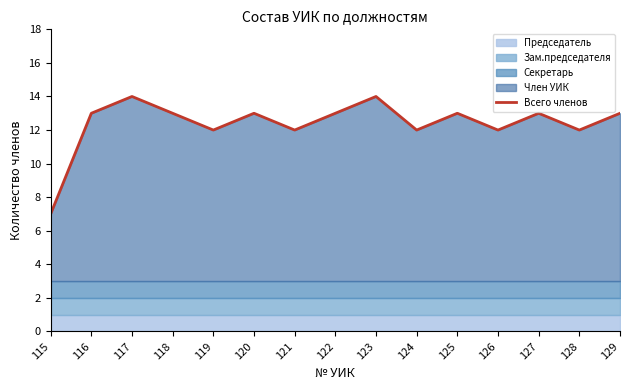

Rank the categories by value from highest to lowest.

117, 123, 116, 118, 120, 122, 125, 127, 129, 119, 121, 124, 126, 128, 115